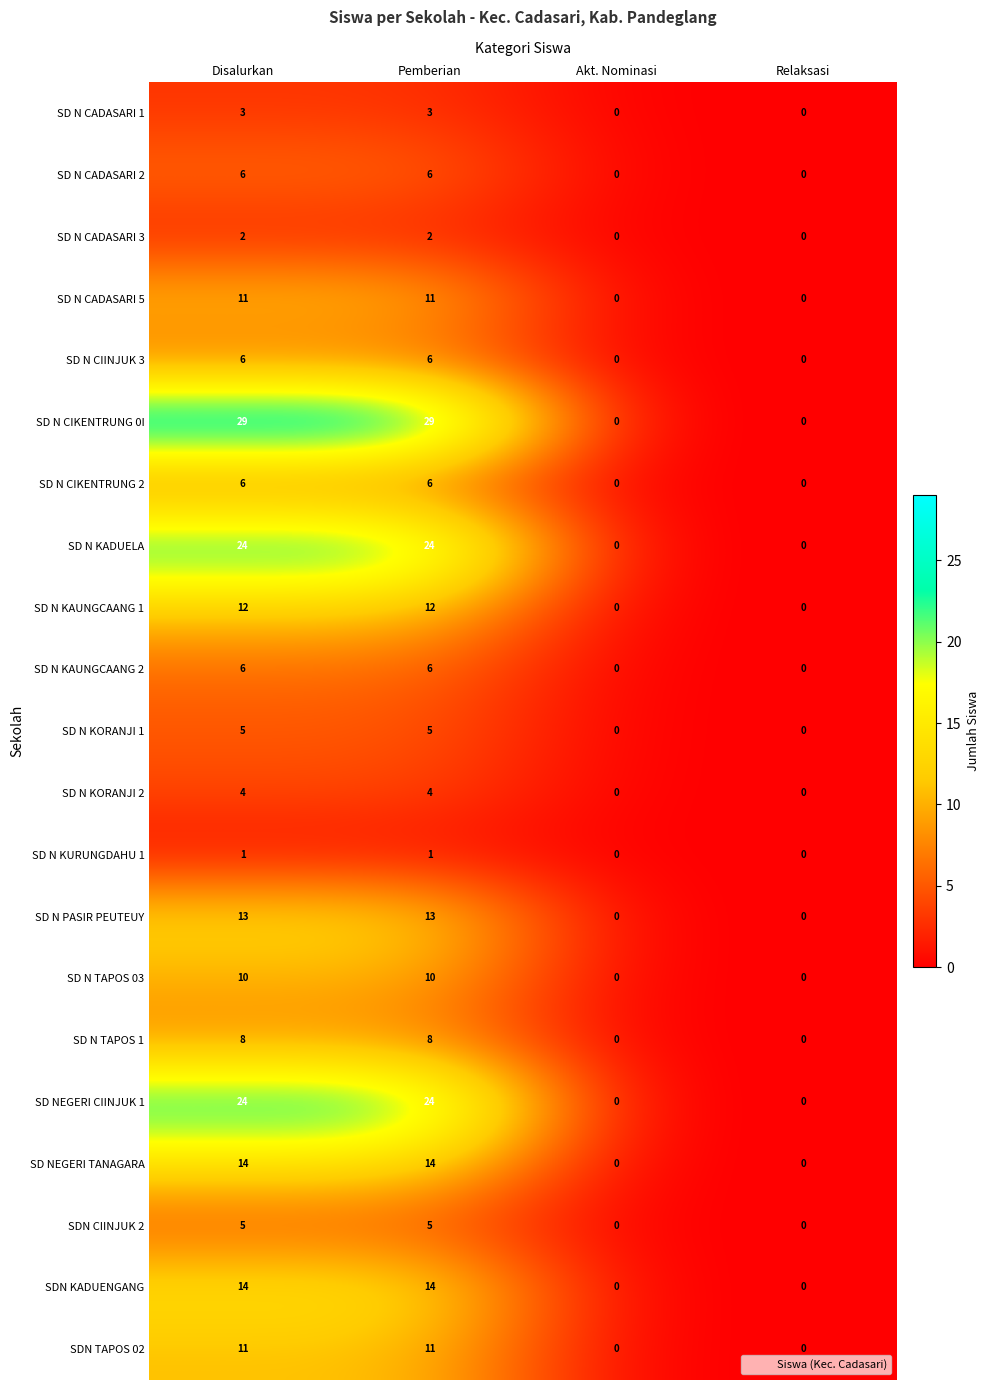

How many SD NEGERI TANAGARA values are between 0 and 14?

4